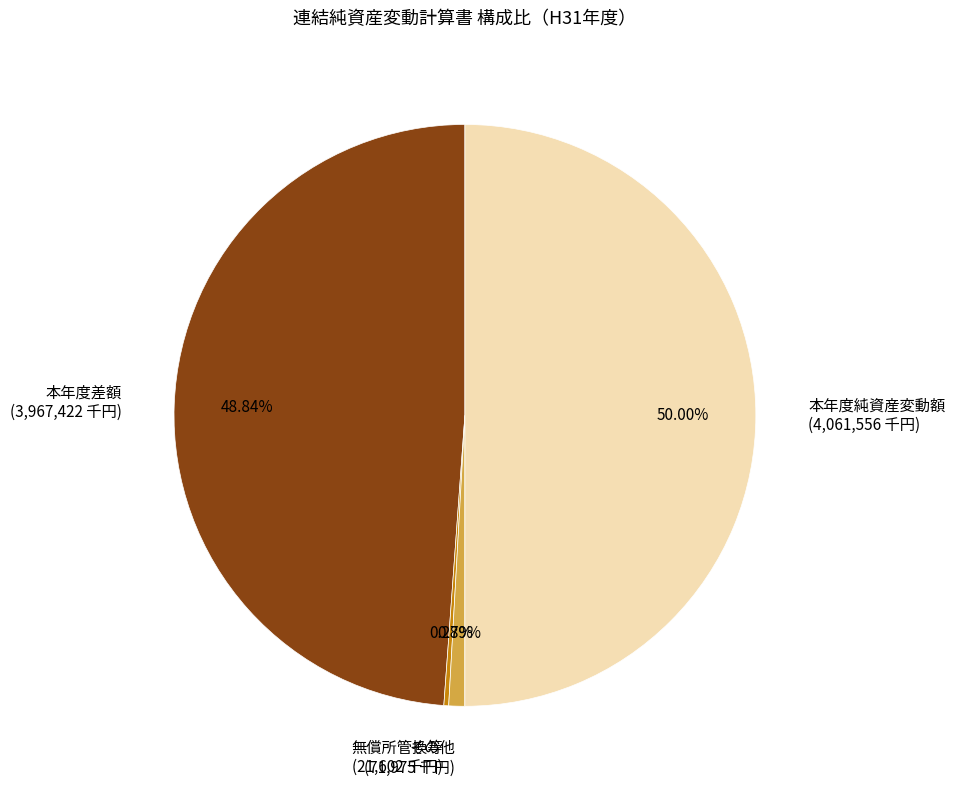

Which category accounts for the majority?

本年度純資産変動額